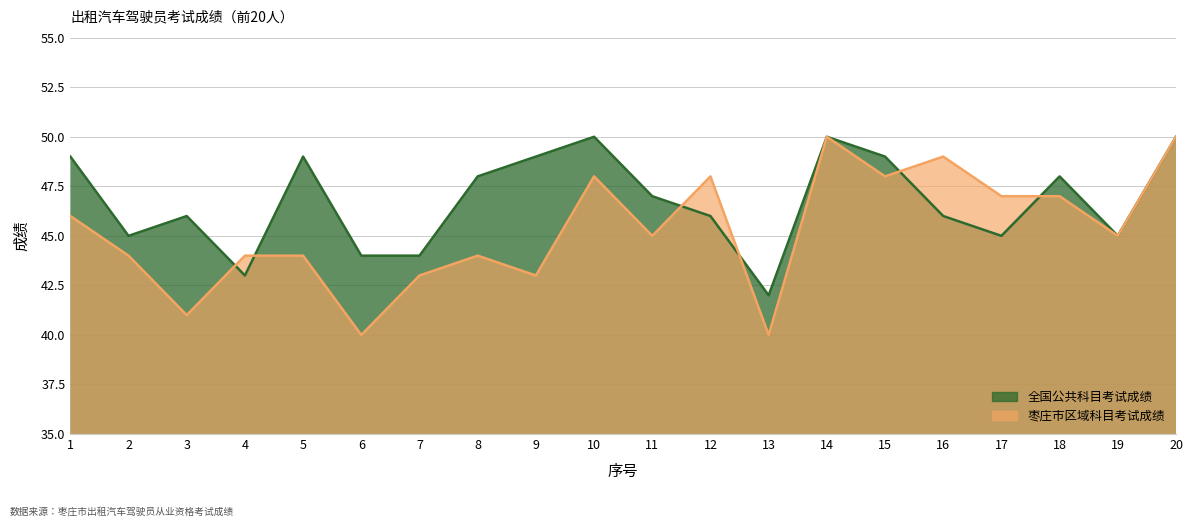

What is the approximate value of 全国公共科目考试成绩 at 13?

42